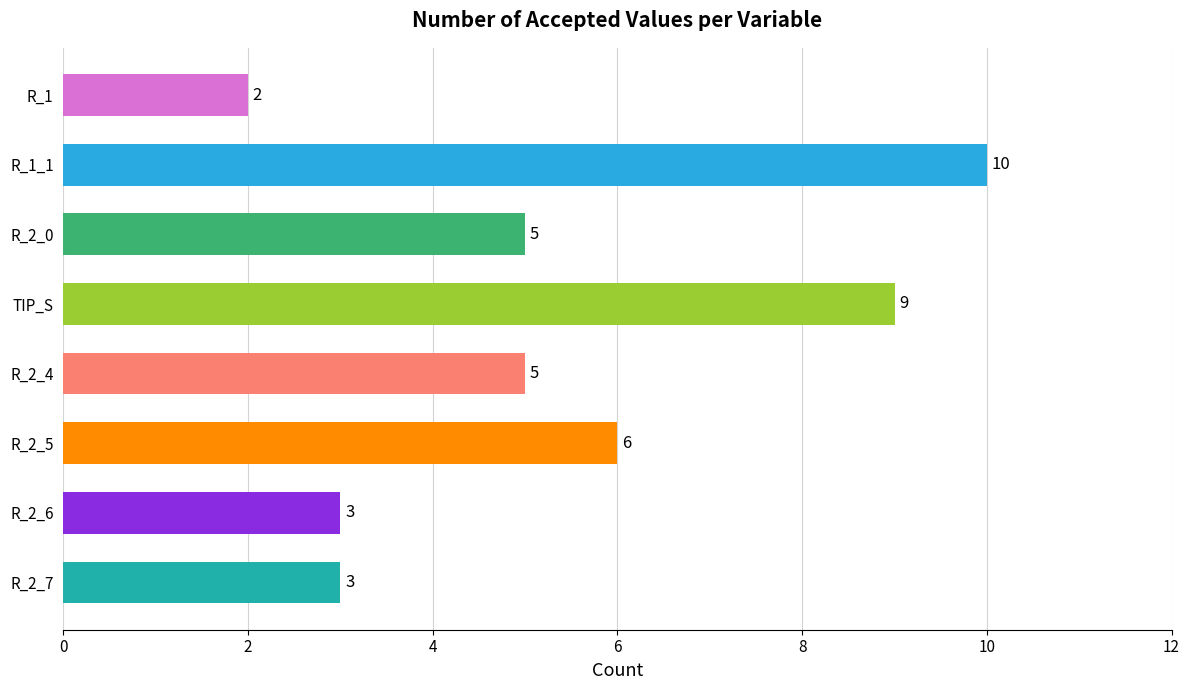

What is the difference between the second highest and minimum values?

7